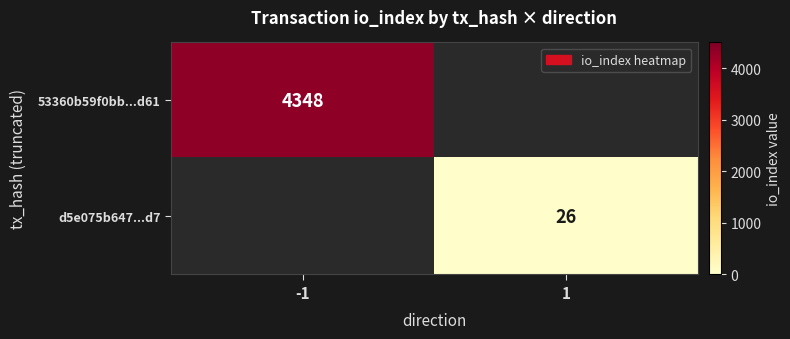

Is it true that d5e075b647...d7 equals 26 at 1?

True